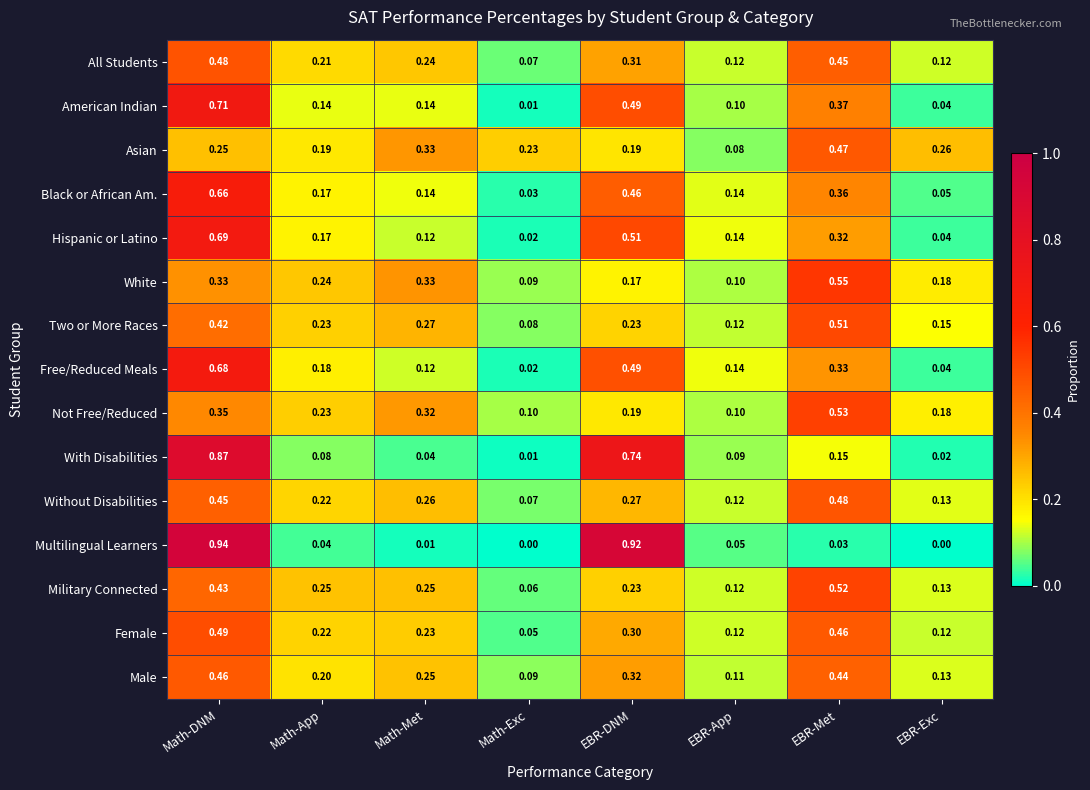

Rank the series at EBR-Met from lowest to highest value.

Multilingual Learners, With Disabilities, Hispanic or Latino, Free/Reduced Meals, Black or African Am., American Indian, Male, All Students, Female, Asian, Without Disabilities, Two or More Races, Military Connected, Not Free/Reduced, White